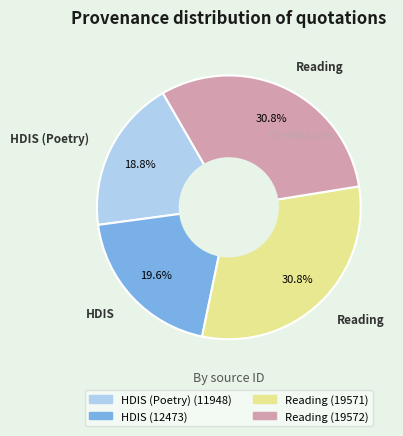

Does any single category account for the majority?

No